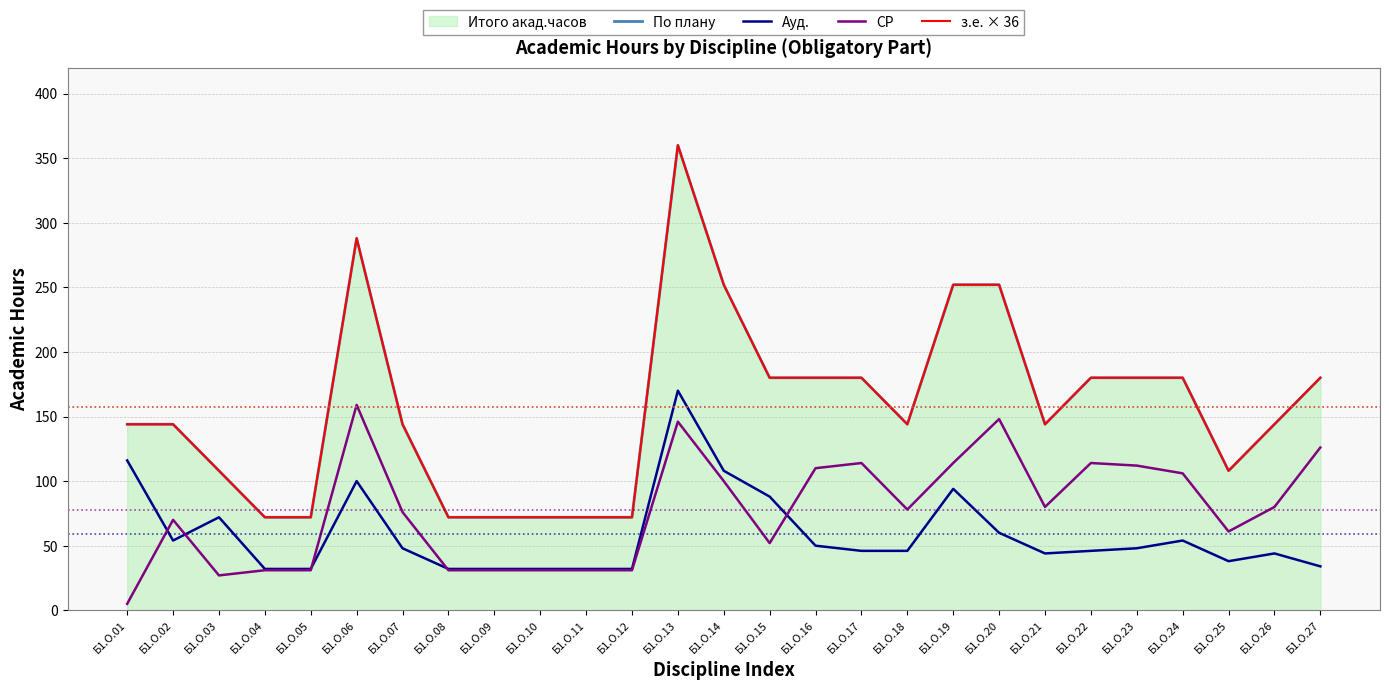

Rank the categories by СР value from highest to lowest.

Б1.О.06, Б1.О.20, Б1.О.13, Б1.О.27, Б1.О.17, Б1.О.19, Б1.О.22, Б1.О.23, Б1.О.16, Б1.О.24, Б1.О.14, Б1.О.21, Б1.О.26, Б1.О.18, Б1.О.07, Б1.О.02, Б1.О.25, Б1.О.15, Б1.О.04, Б1.О.05, Б1.О.08, Б1.О.09, Б1.О.10, Б1.О.11, Б1.О.12, Б1.О.03, Б1.О.01